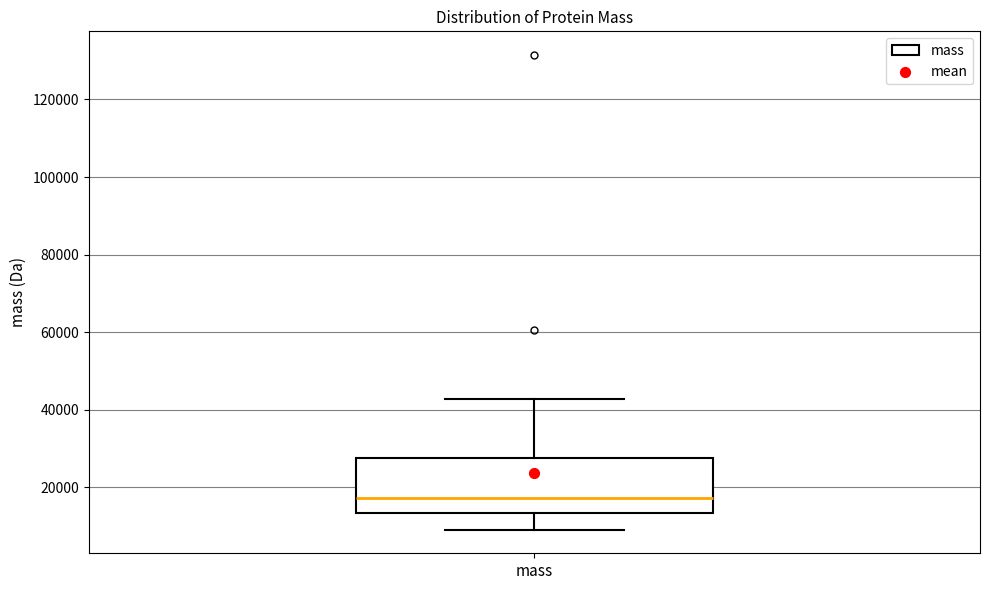

Transcribe this box plot: give where the median line is, the range the box spans, and where the two whiskers end, as read against the y-axis. The values are not printed on the chart, so give them approximately, as read against the axis.

median 18000, box 14000 to 28000, whiskers 10000 to 42000